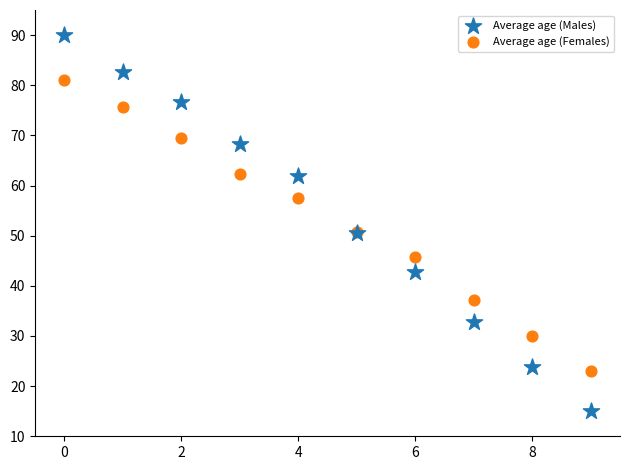

What are all the series names shown in the legend?

Average age (Males), Average age (Females)